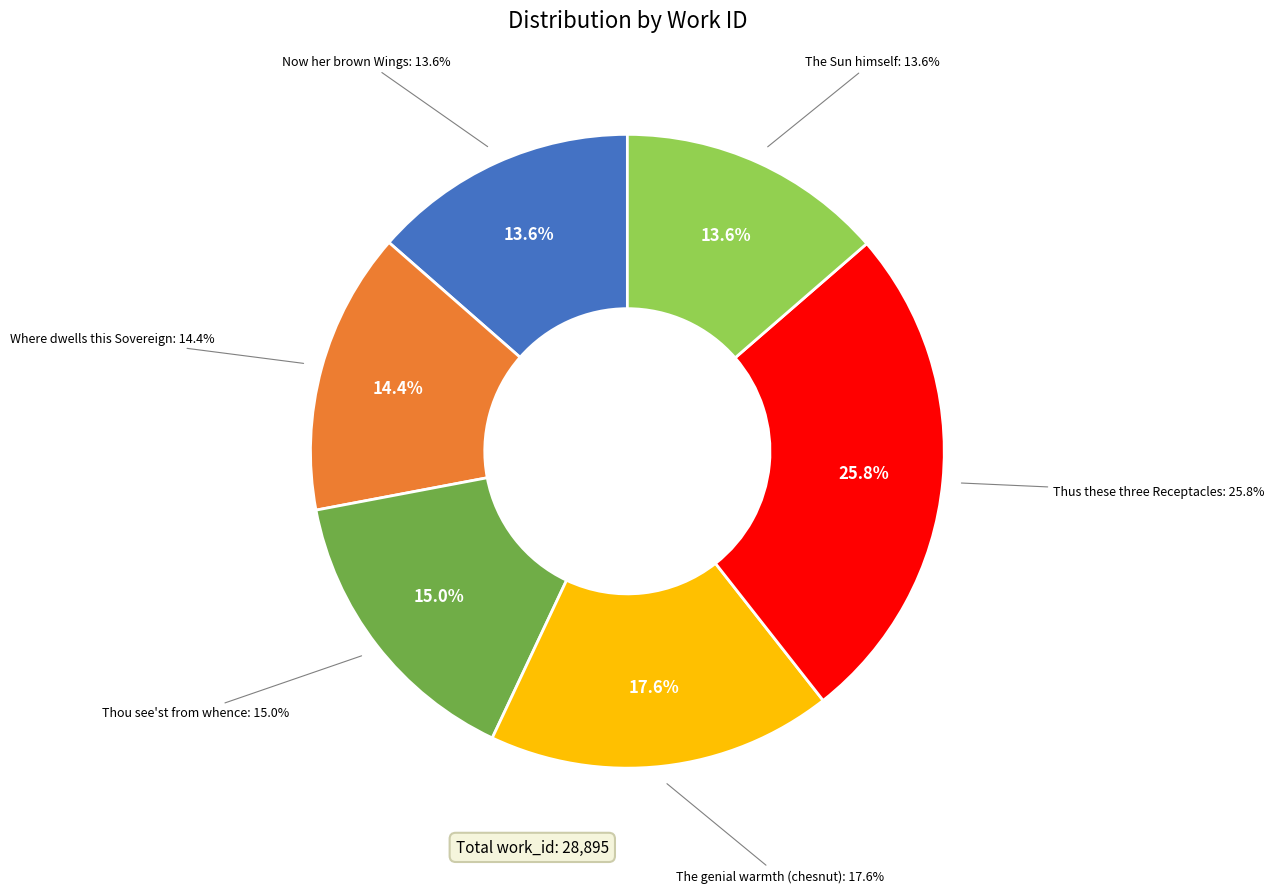

What is the ratio of the value at Now her brown Wings the silent Night to the value at Where dwells this Sovereign Arbitrary?

0.9